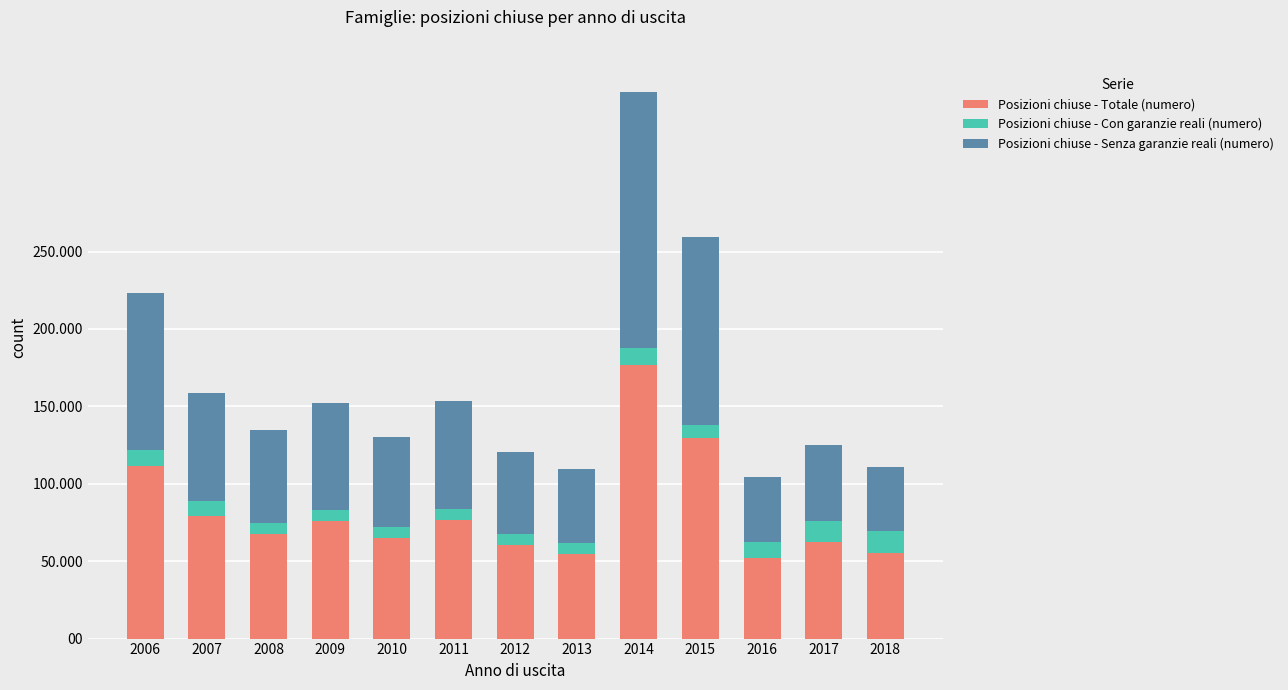

What are all the series names shown in the legend?

Posizioni chiuse - Totale (numero), Posizioni chiuse - Con garanzie reali (numero), Posizioni chiuse - Senza garanzie reali (numero)